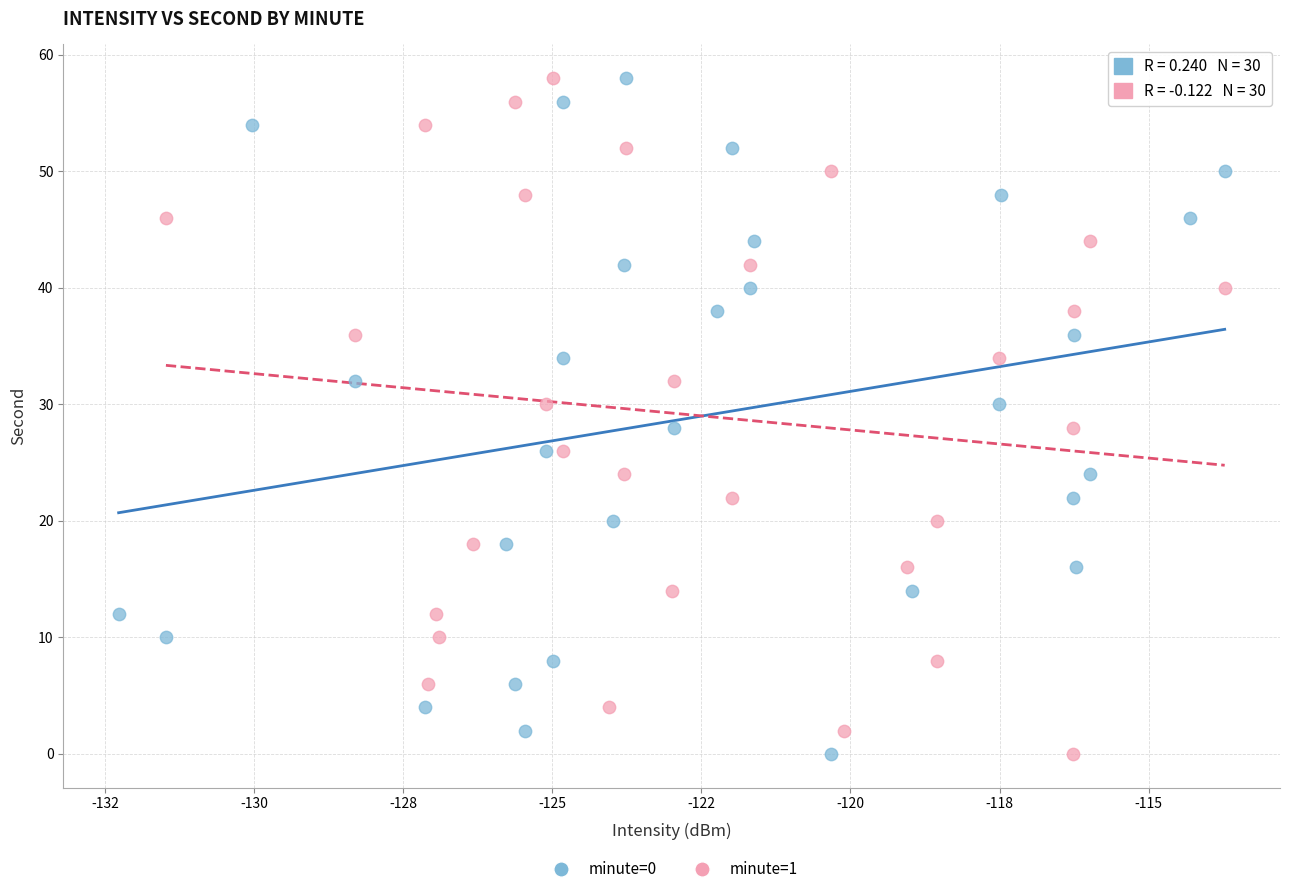

What are all the series names shown in the legend?

minute=0, minute=1